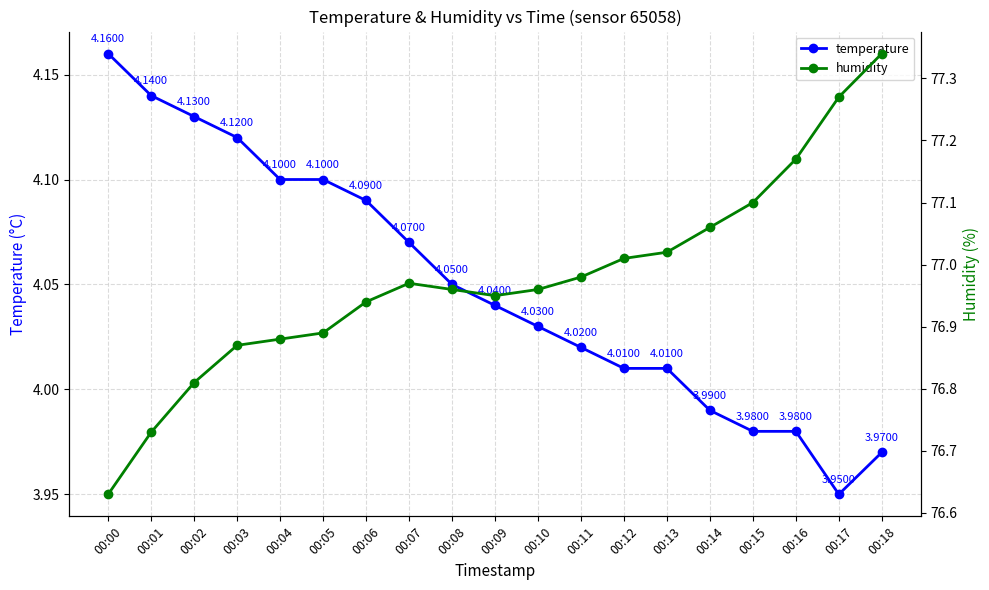

Which category has the lowest value in the humidity series?

00:00